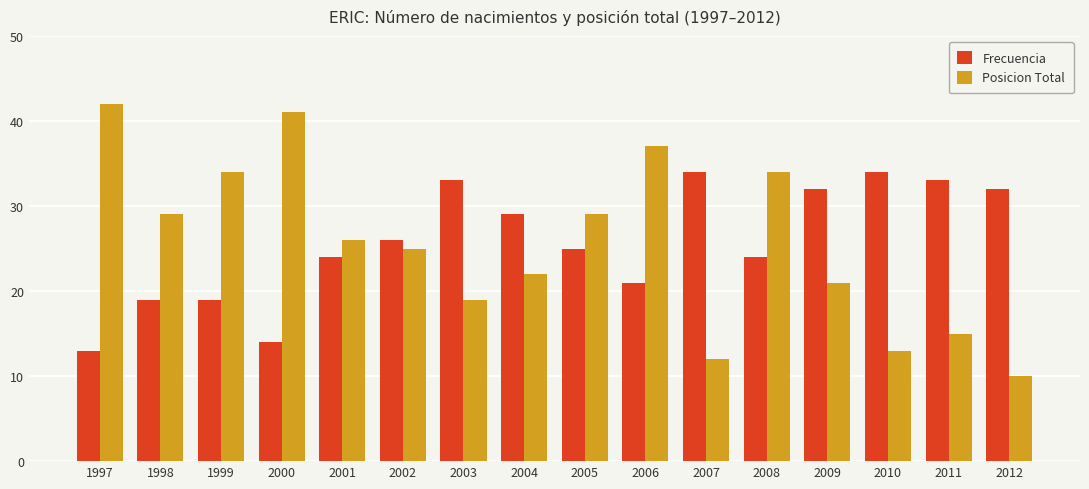

What is the total value across all series at 2007?

46